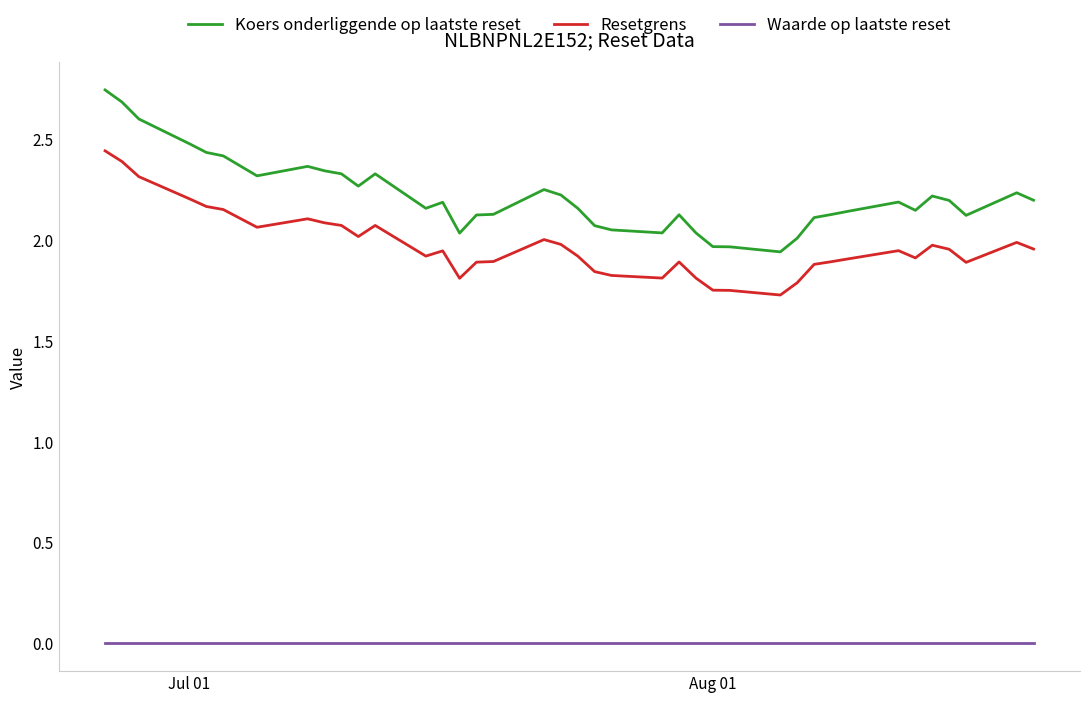

Which series has the widest spread of values?

Koers onderliggende op laatste reset